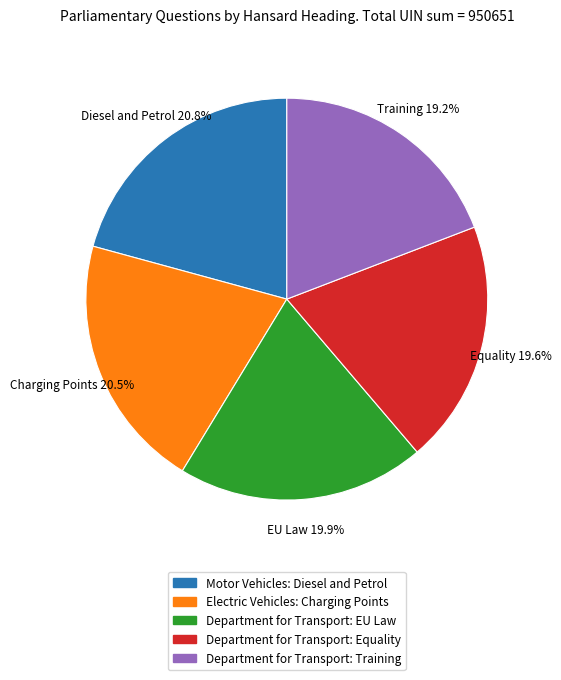

To the nearest percent, what portion does Department for Transport: Equality represent?

20%